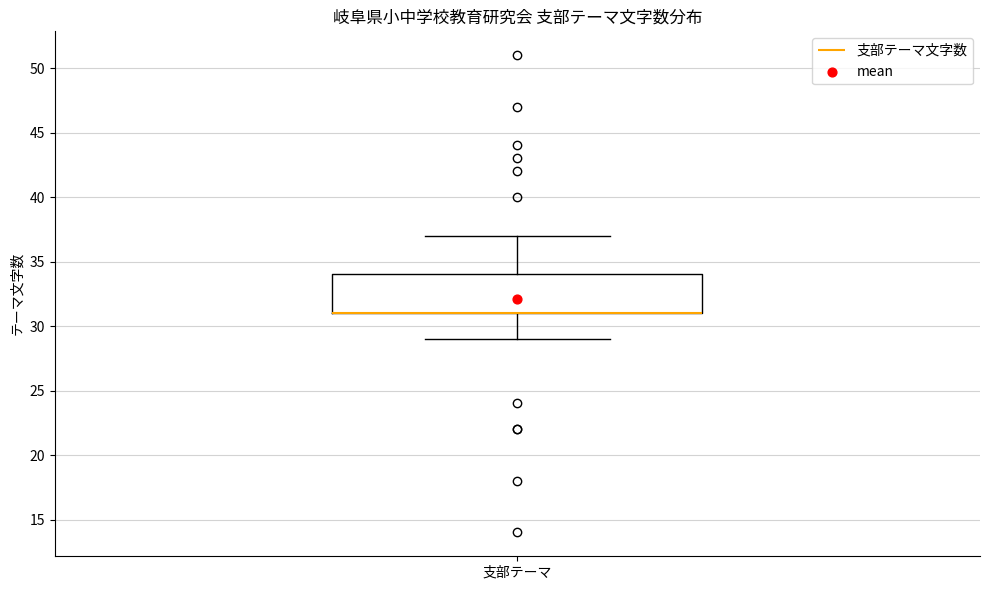

Where does the upper whisker of the box for 支部テーマ end on the y-axis? The values are not printed on the chart, so give them approximately, as read against the axis.

37